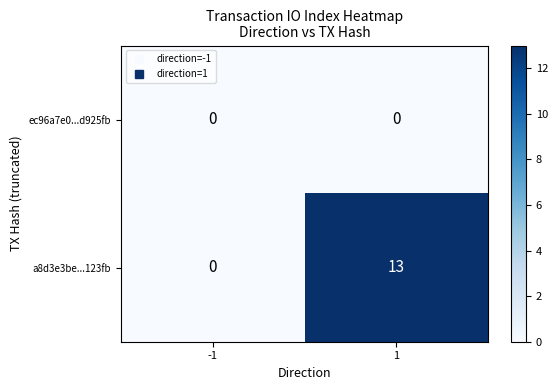

What is the maximum value shown in the chart?

13